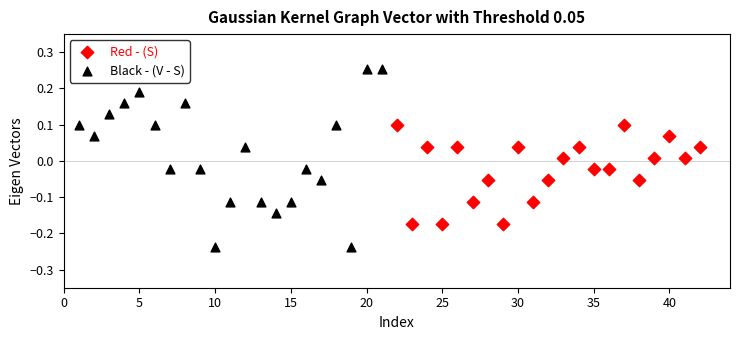

Which series reaches the maximum Y coordinate?

Black - (V - S)